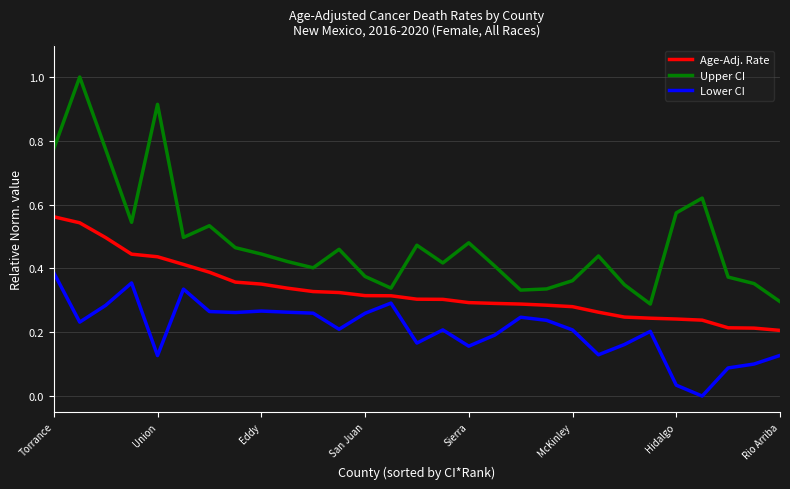

What is the greatest value displayed?

1.0